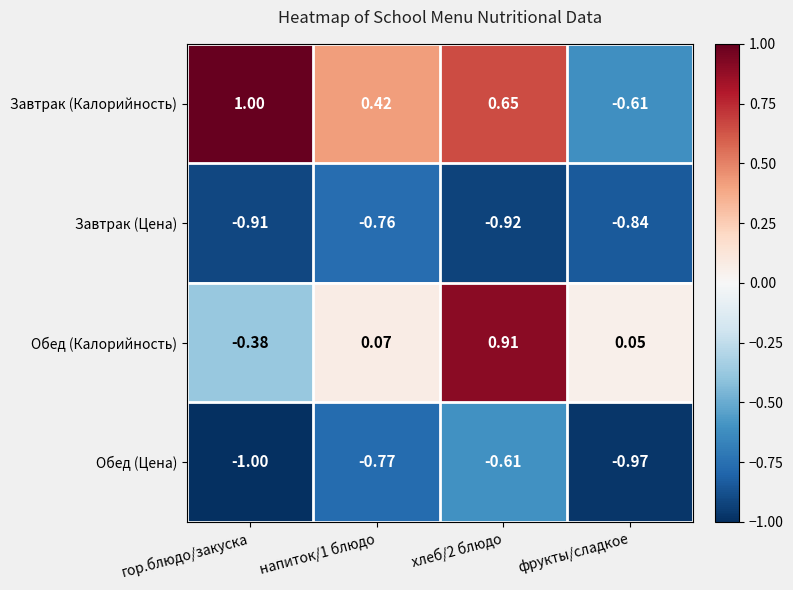

Which series changed the most between хлеб/2 блюдо and фрукты/сладкое?

Завтрак (Калорийность)